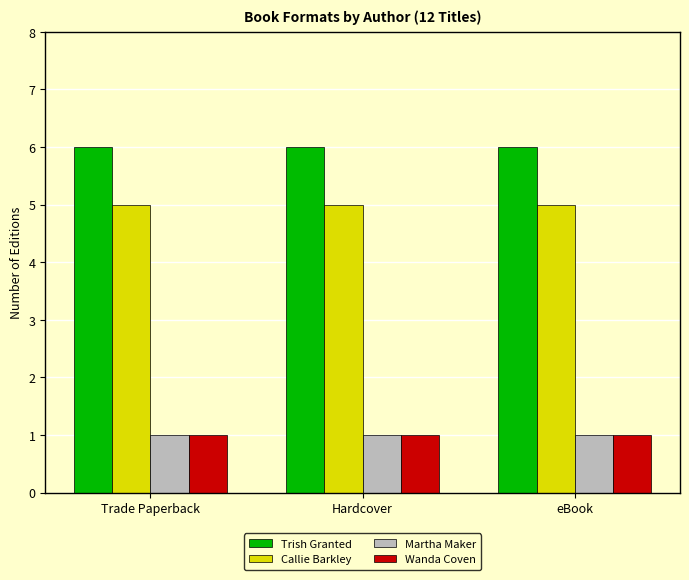

What is the maximum value shown in the chart?

6